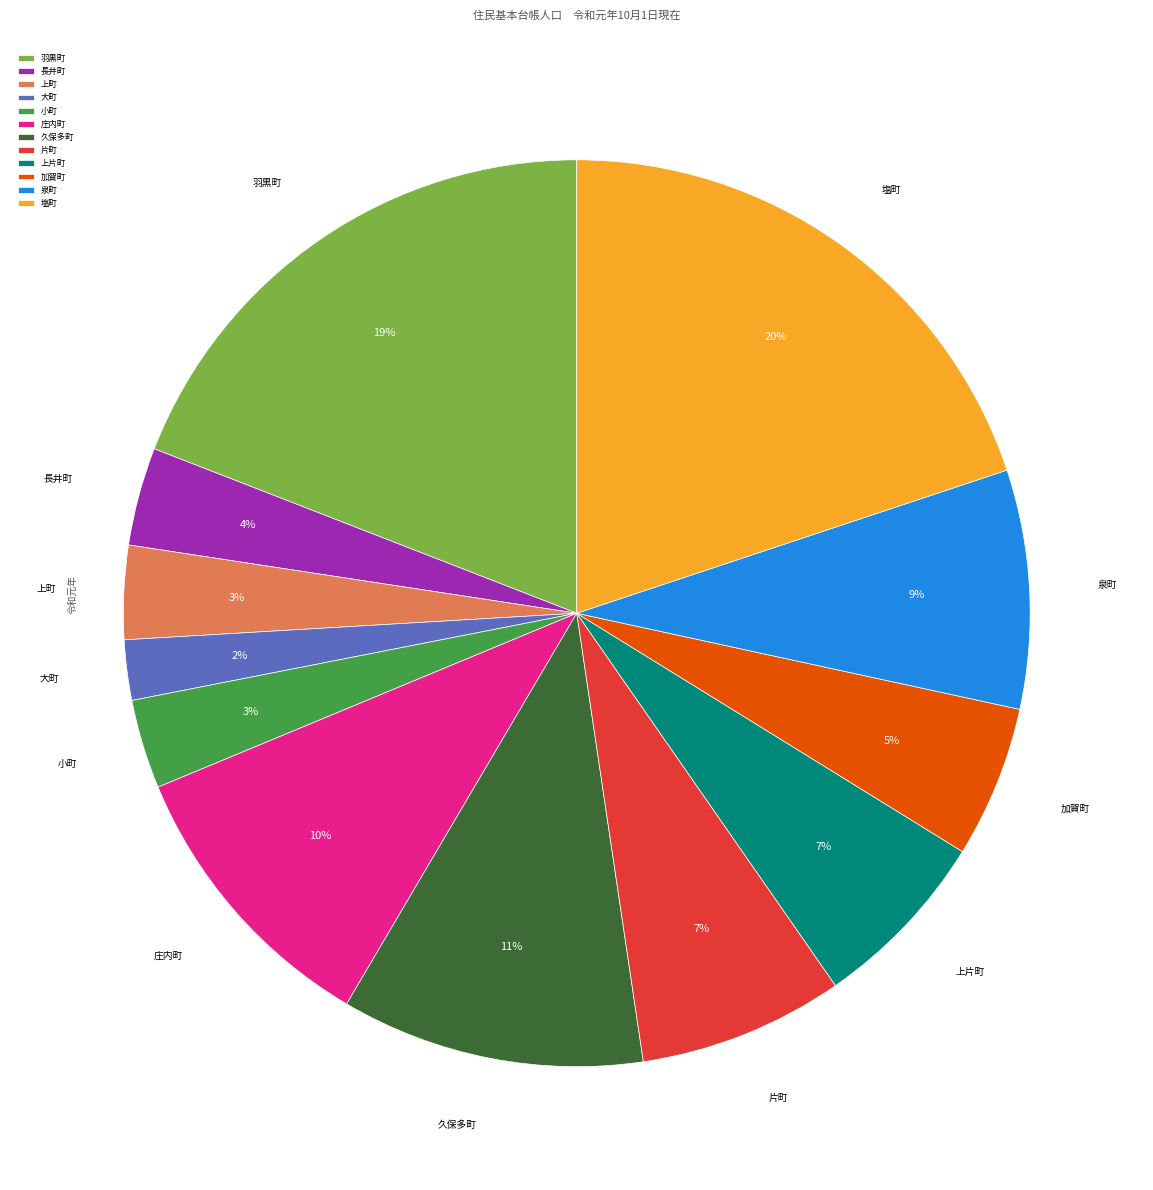

Is there a majority slice in this chart?

No